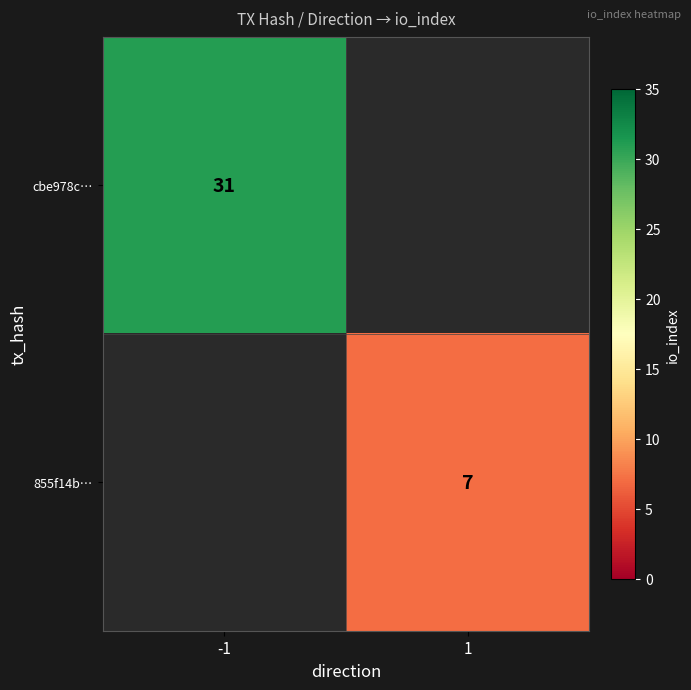

The value of cbe978c… at -1 is 31. True or false?

True